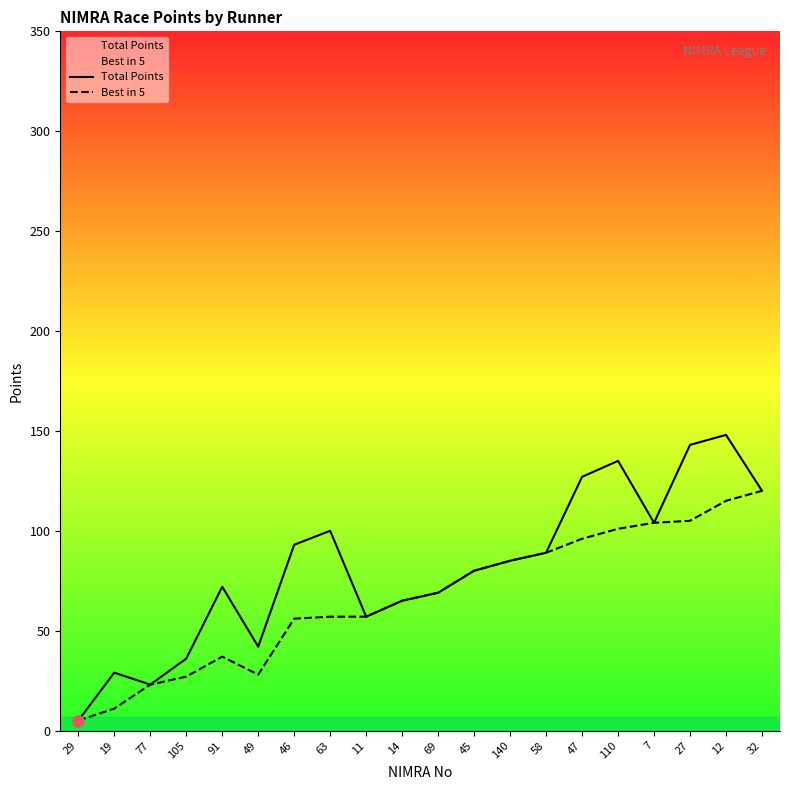

Rank the series by their average value, from lowest to highest.

Best in 5, Total Points